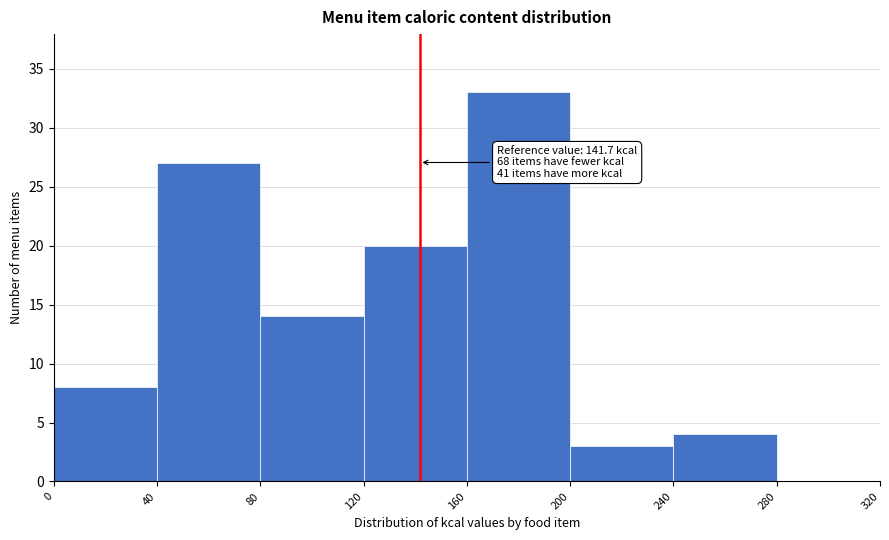

Which range on the x-axis has the tallest bar?

160 to 200